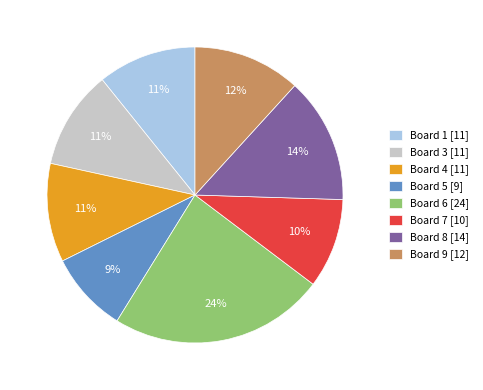

How many slices are in this pie chart?

8